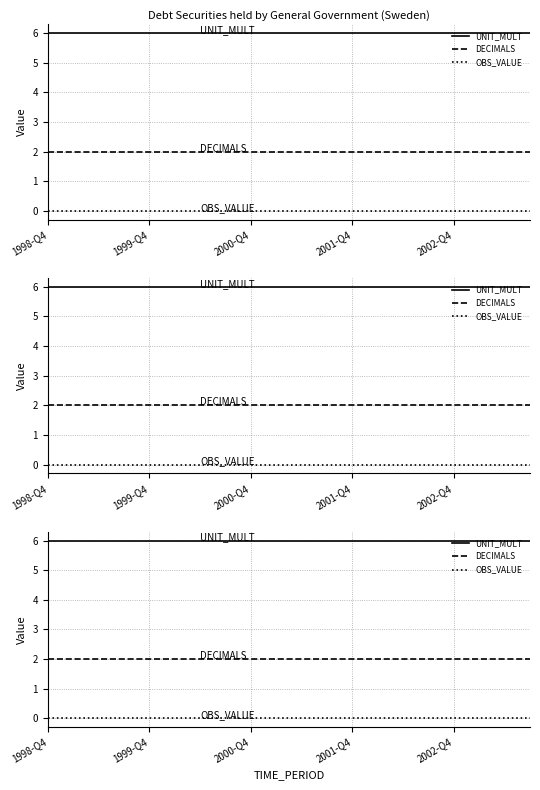

Reading left to right, list all the values displayed in this chart.

UNIT_MULT: 6	6	6	6	6	6	6	6	6	6	6	6	6	6	6	6	6	6	6	6
DECIMALS: 2	2	2	2	2	2	2	2	2	2	2	2	2	2	2	2	2	2	2	2
OBS_VALUE: 0	0	0	0	0	0	0	0	0	0	0	0	0	0	0	0	0	0	0	0